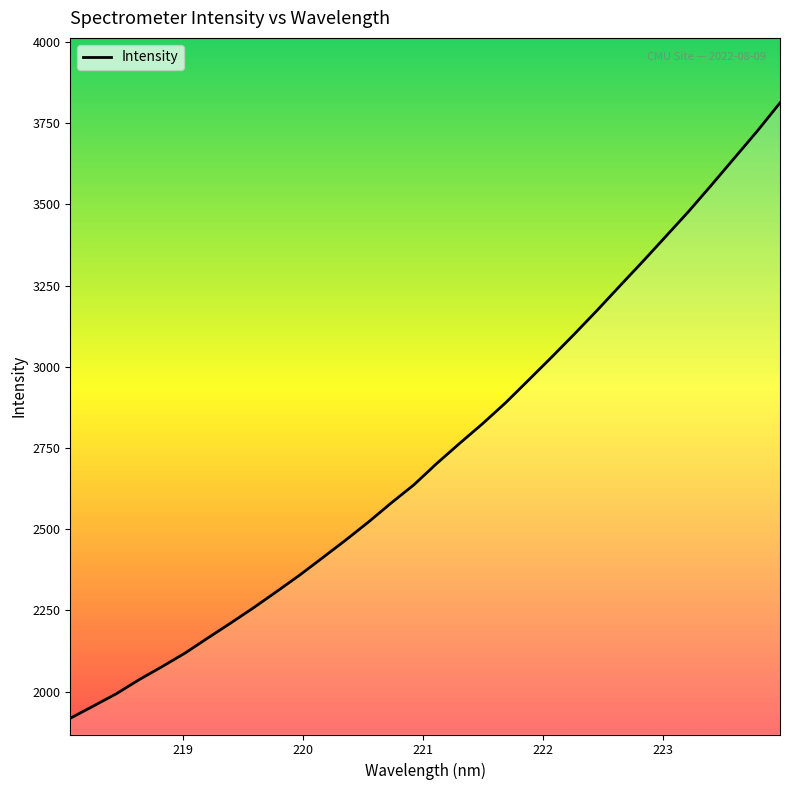

What is the maximum value shown in the chart?

3812.6